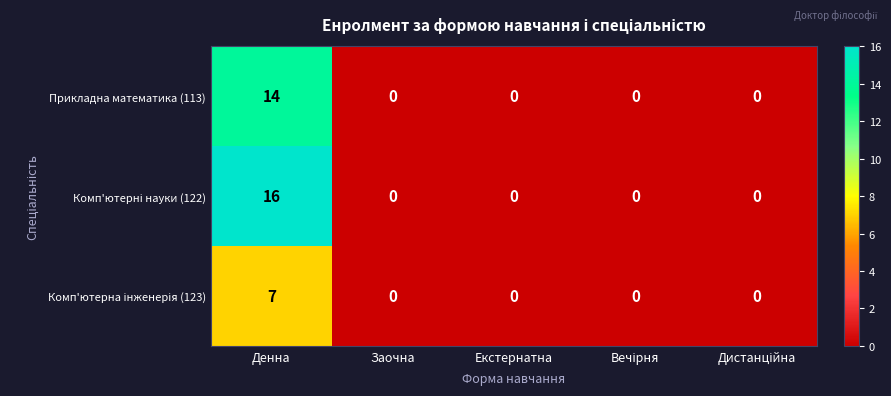

What is the maximum value shown in the chart?

16